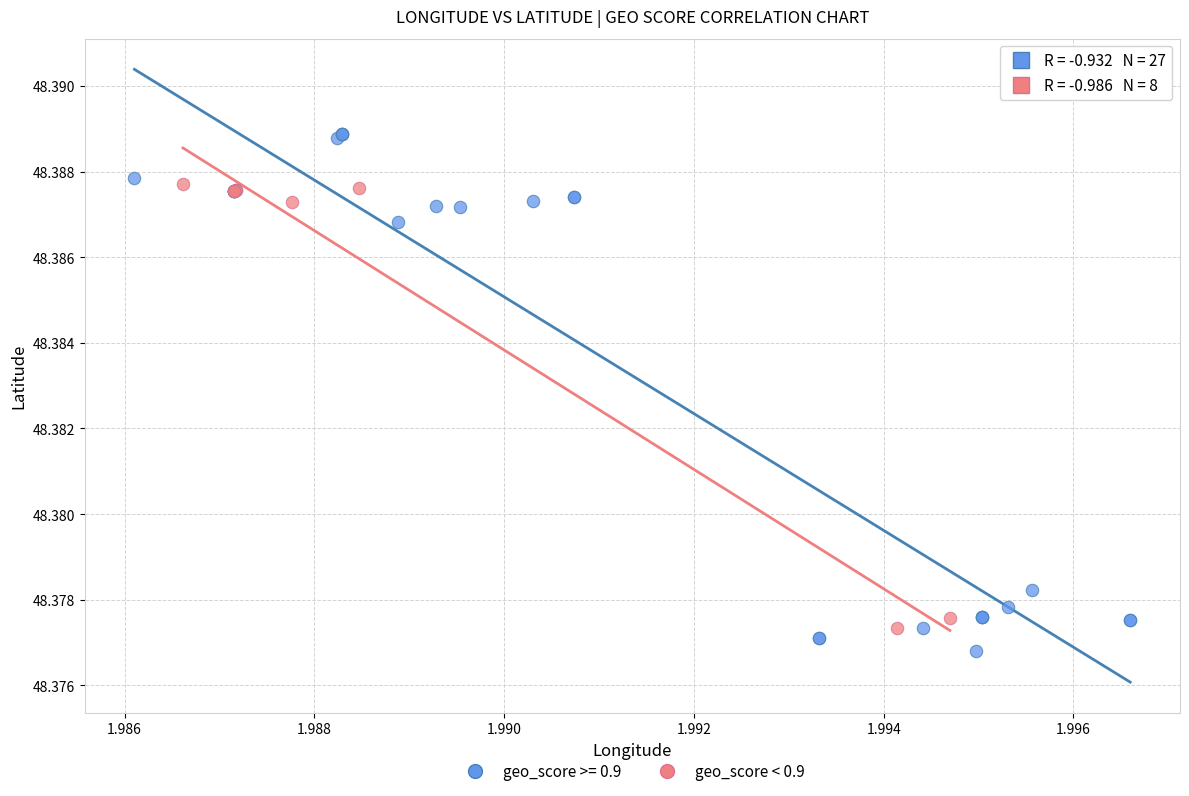

Which series reaches the maximum Y coordinate?

geo_score >= 0.9